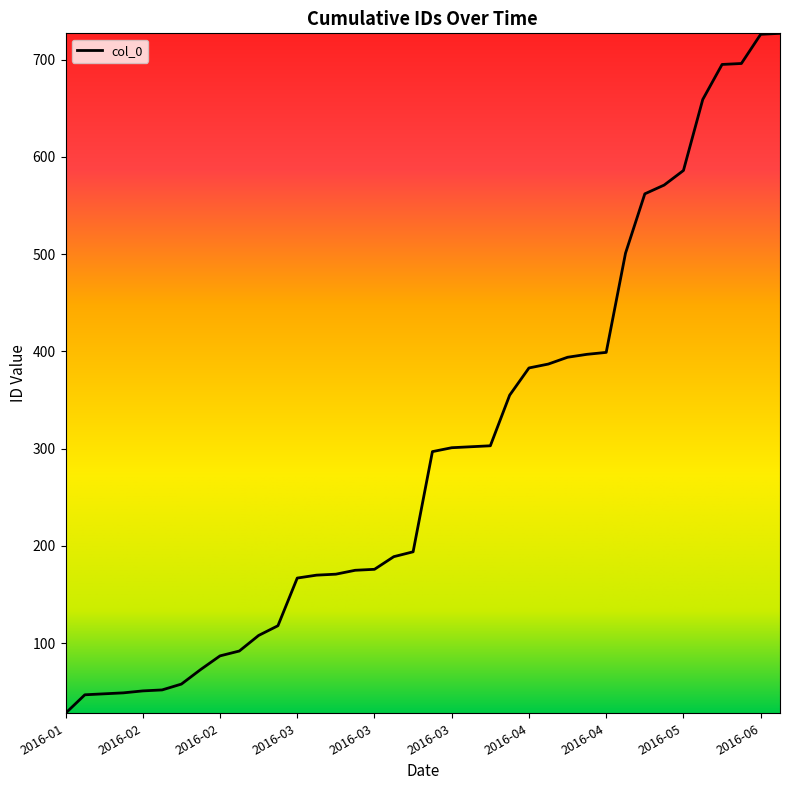

What is the difference between the maximum and minimum values?

699